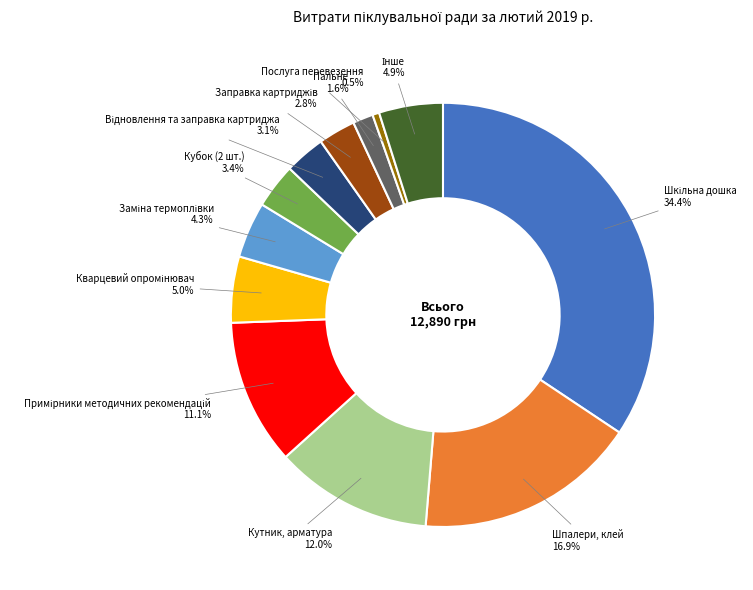

Does any single category account for the majority?

No